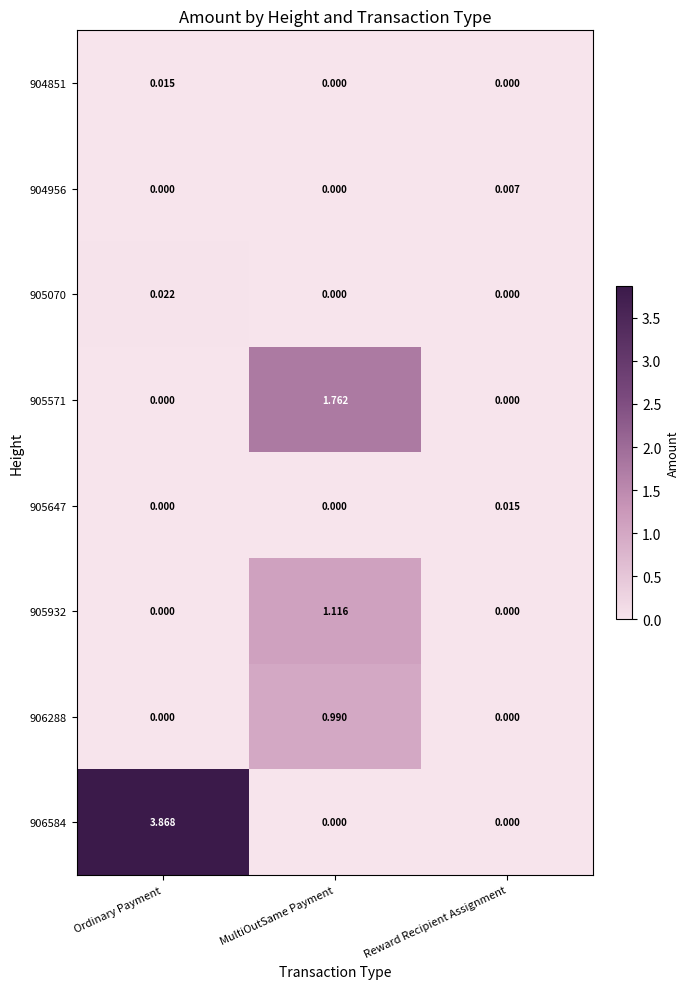

At Ordinary Payment, list the series in order from smallest to largest.

904956, 905571, 905647, 905932, 906288, 904851, 905070, 906584